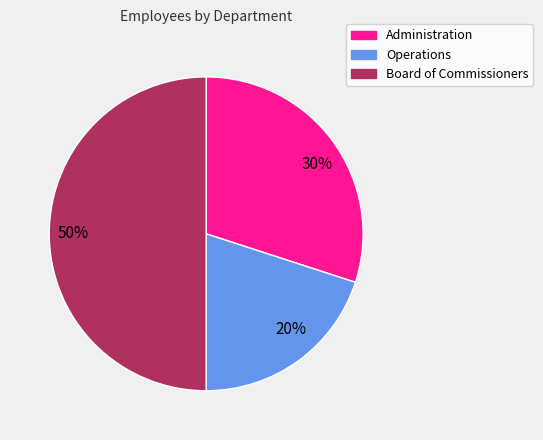

The 20% slice represents 11% of the pie. True or false?

False